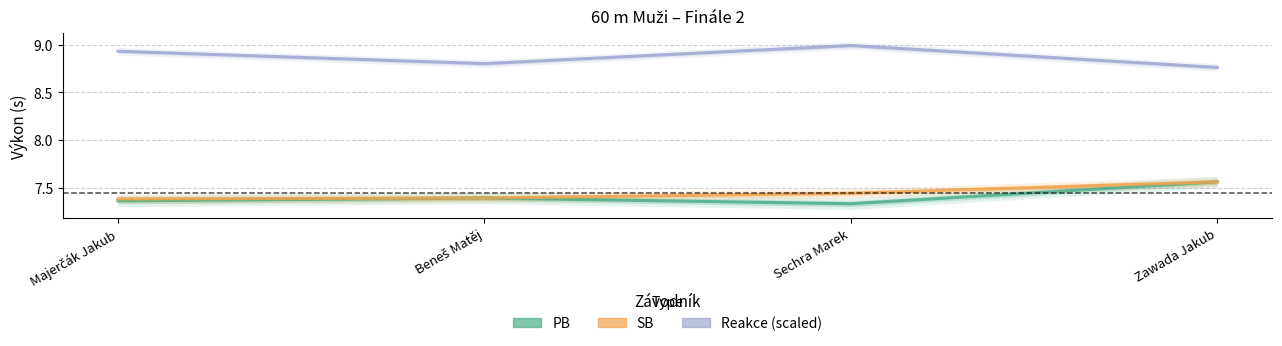

True or false: Reakce (scaled) has a value of 12.7 at Majerčák Jakub.

False